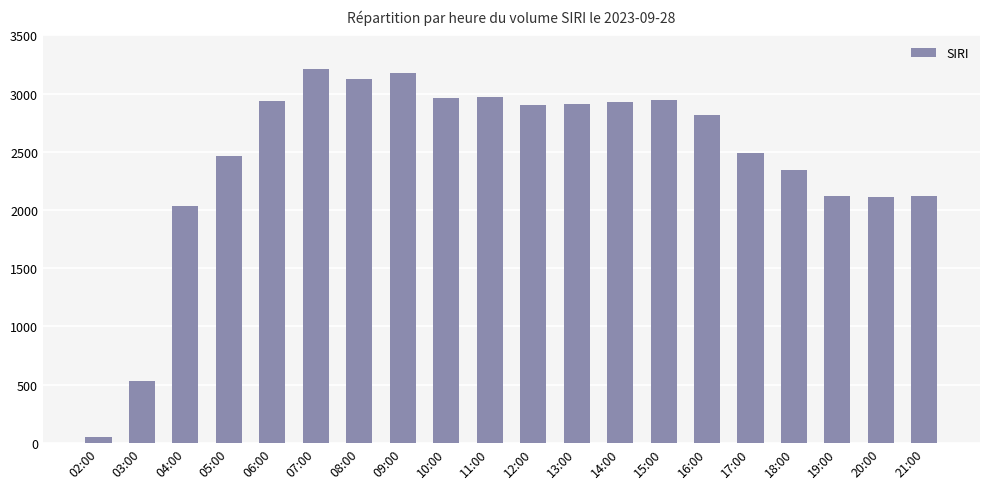

The chart shows a value of 2900 at 12:00. True or false?

True